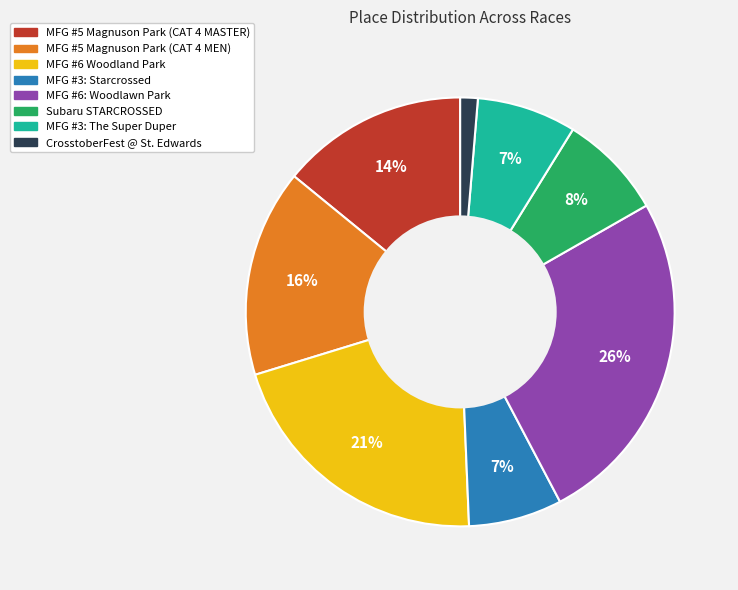

Is it true that MFG #3: The Super Duper is 1% of the pie?

False